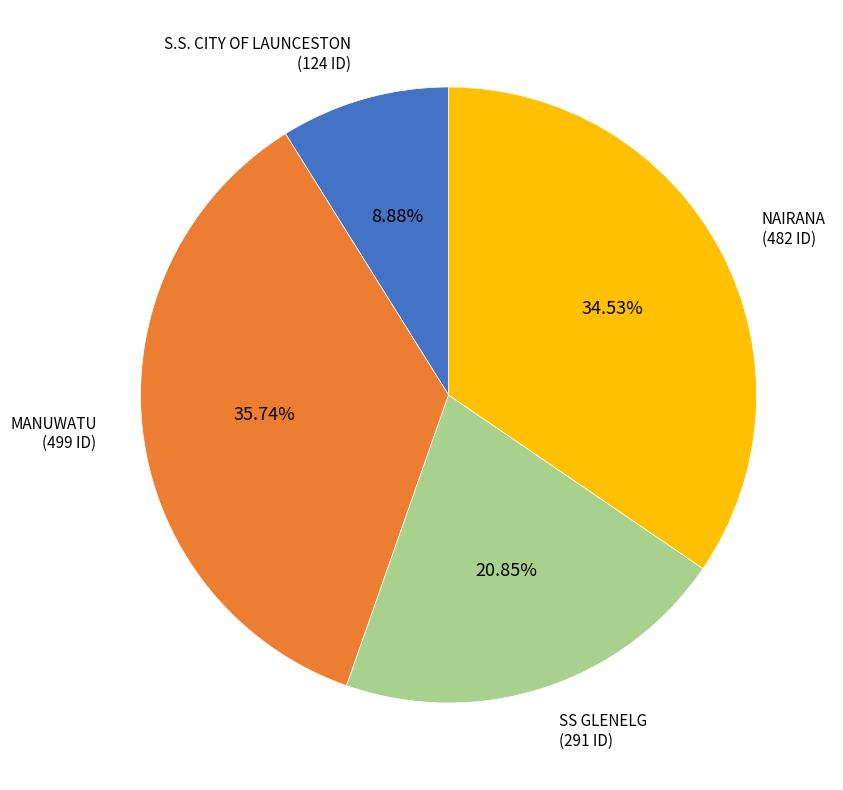

Is there a majority slice in this chart?

No